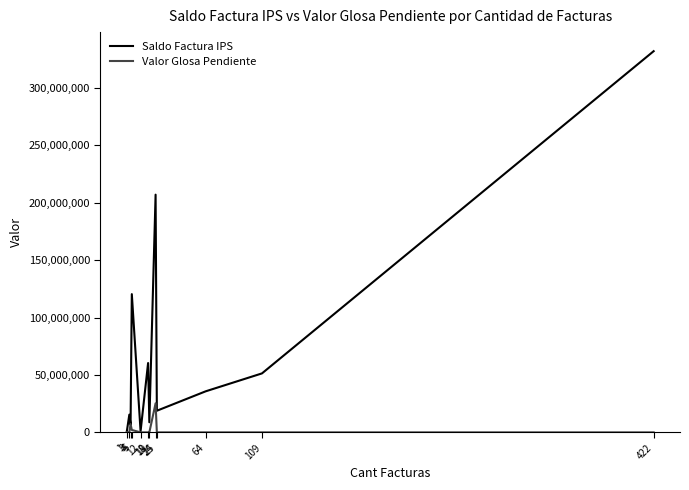

List the series in order of their peak value, highest first.

Saldo Factura IPS, Valor Glosa Pendiente